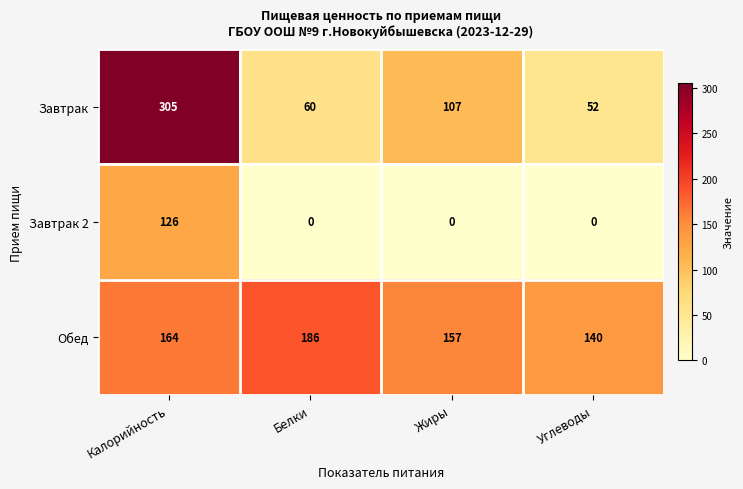

How many data points in Завтрак 2 are above 0?

1